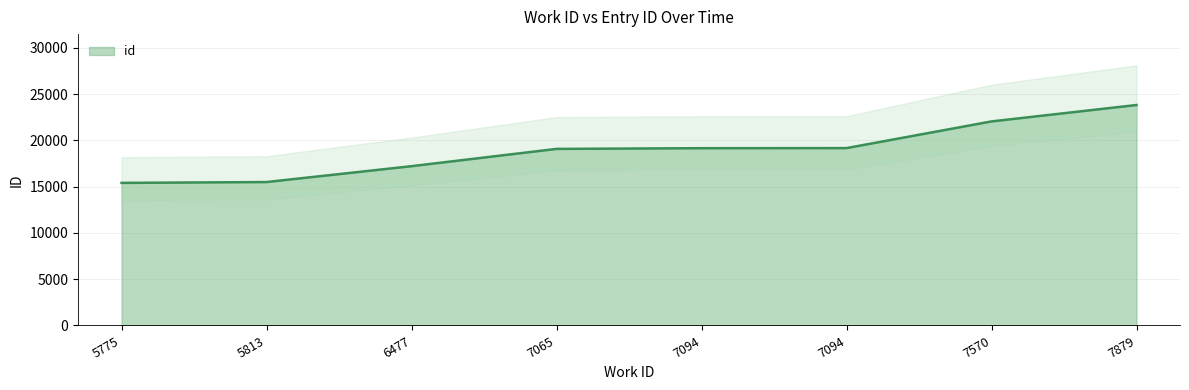

Where does the data first go above 19162?

7094